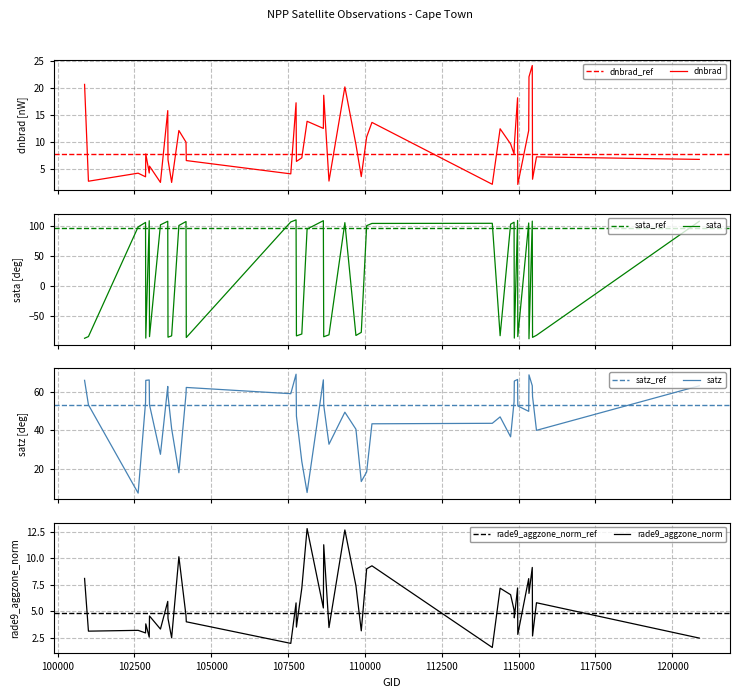

At which label is sata closest to 11?

108121